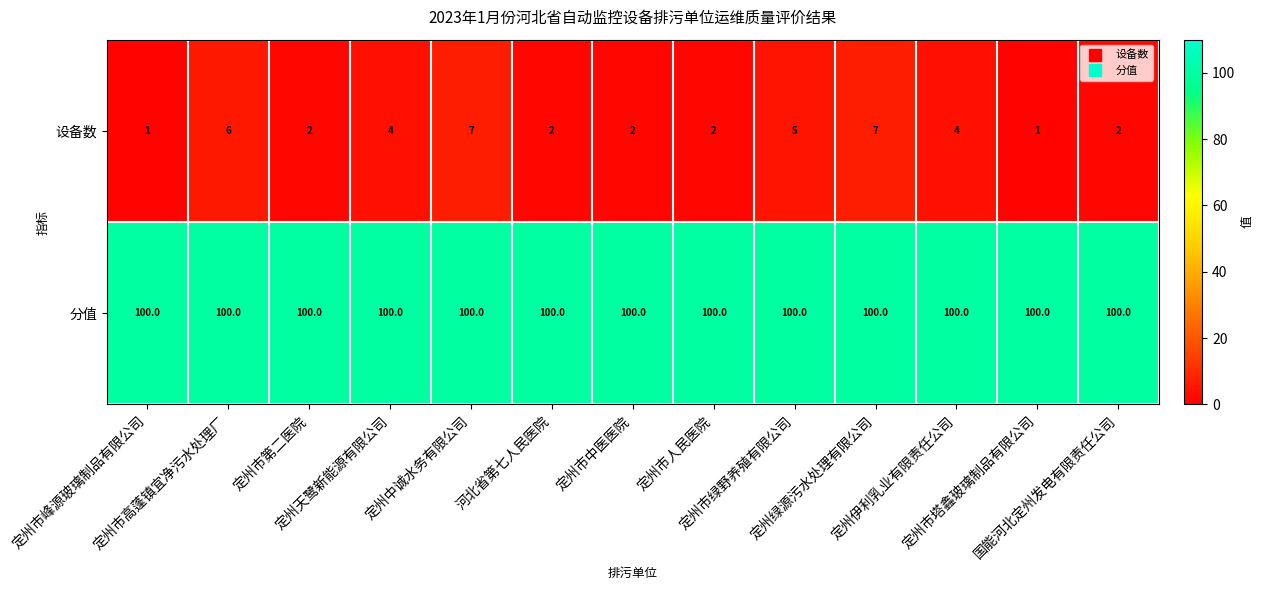

List the series in order of their overall mean, lowest first.

设备数, 分值